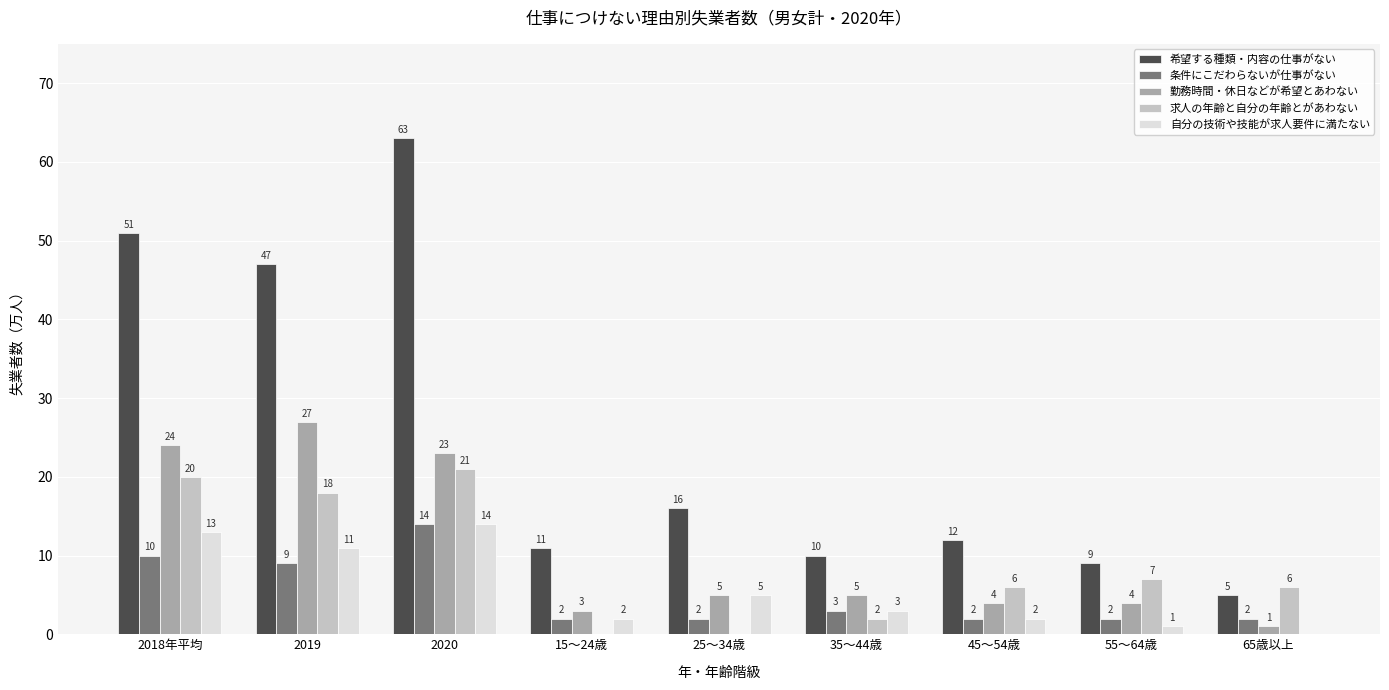

Reading left to right, extract all data points from this chart.

希望する種類・内容の仕事がない: 51	47	63	11	16	10	12	9	5
条件にこだわらないが仕事がない: 10	9	14	2	2	3	2	2	2
勤務時間・休日などが希望とあわない: 24	27	23	3	5	5	4	4	1
求人の年齢と自分の年齢とがあわない: 20	18	21	0	0	2	6	7	6
自分の技術や技能が求人要件に満たない: 13	11	14	2	5	3	2	1	0